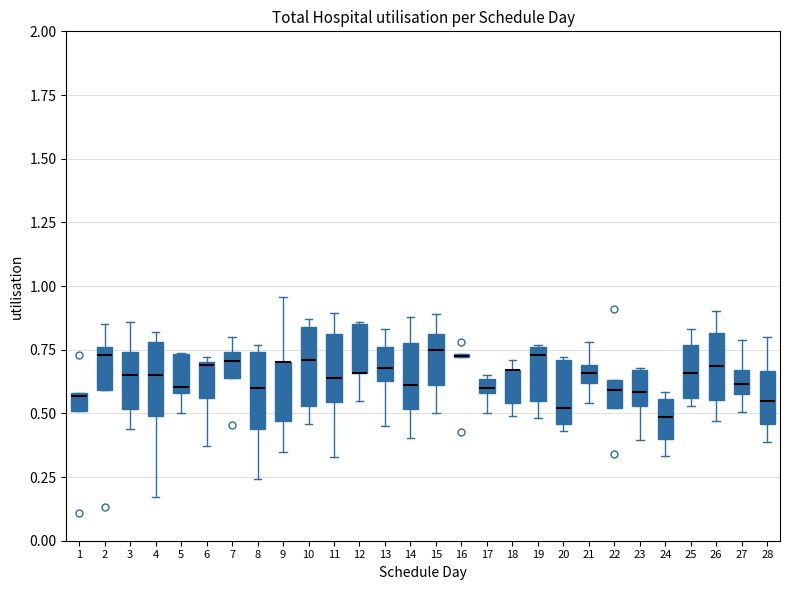

Where does the median line of the box at x = 20 sit on the y-axis? The values are not printed on the chart, so give them approximately, as read against the axis.

0.50